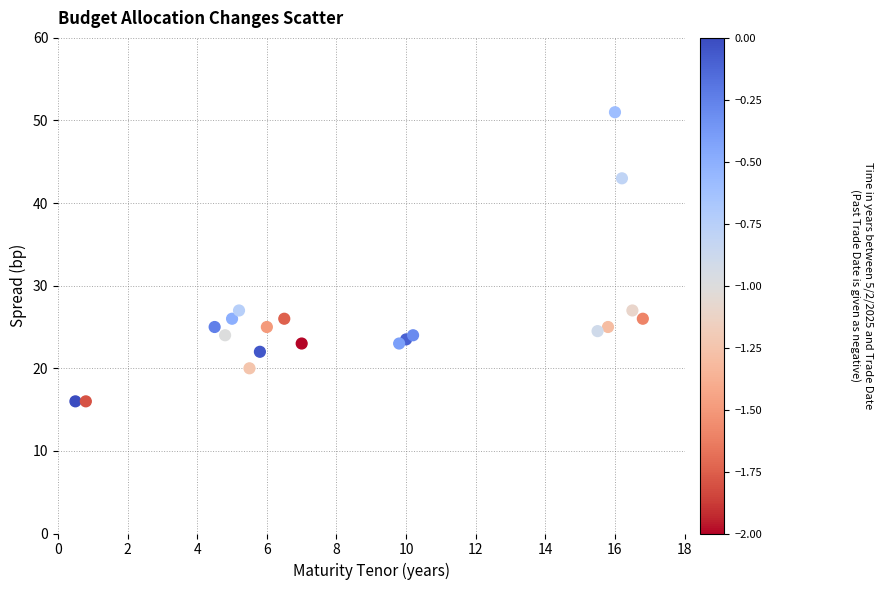

What is the range of Y values (max minus min)?

35.0